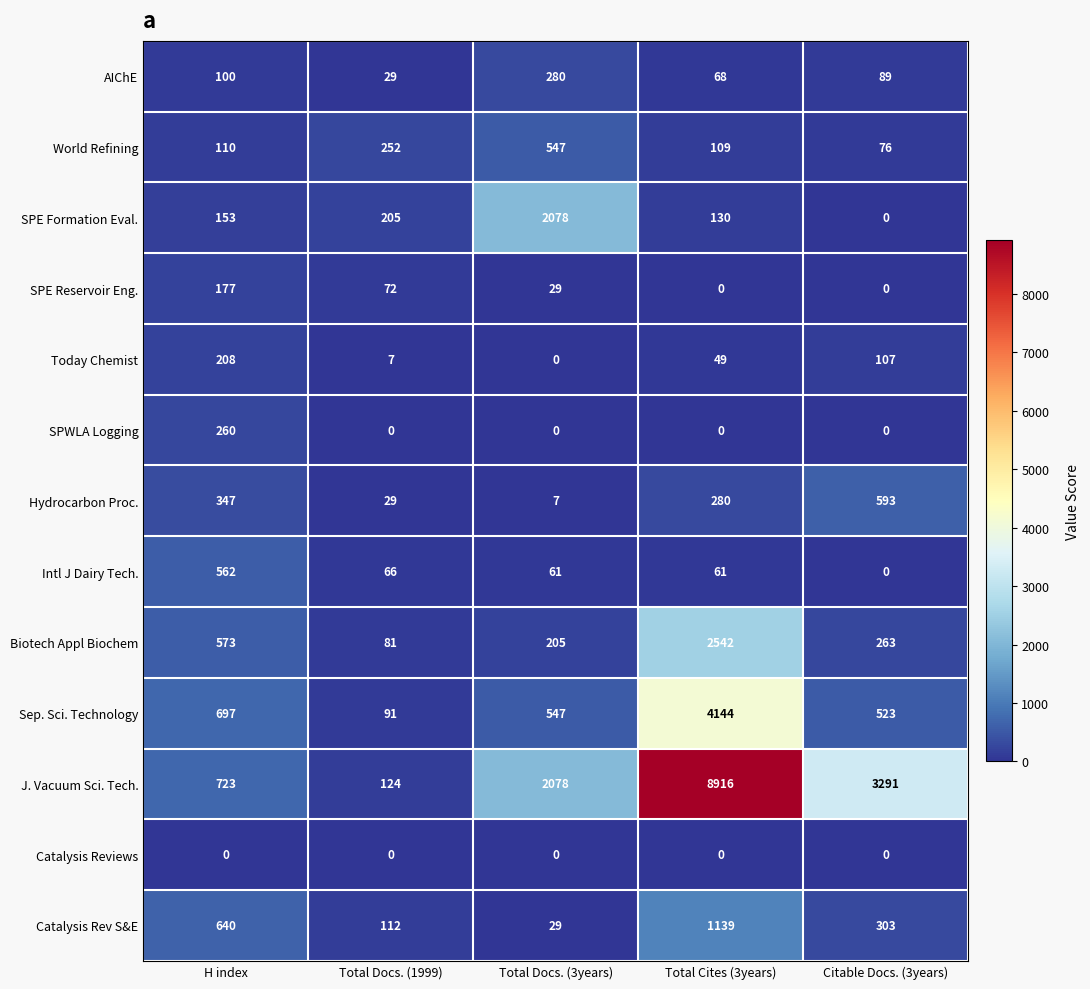

The Catalysis Rev S&E series shows 203 at Citable Docs. (3years). True or false?

False